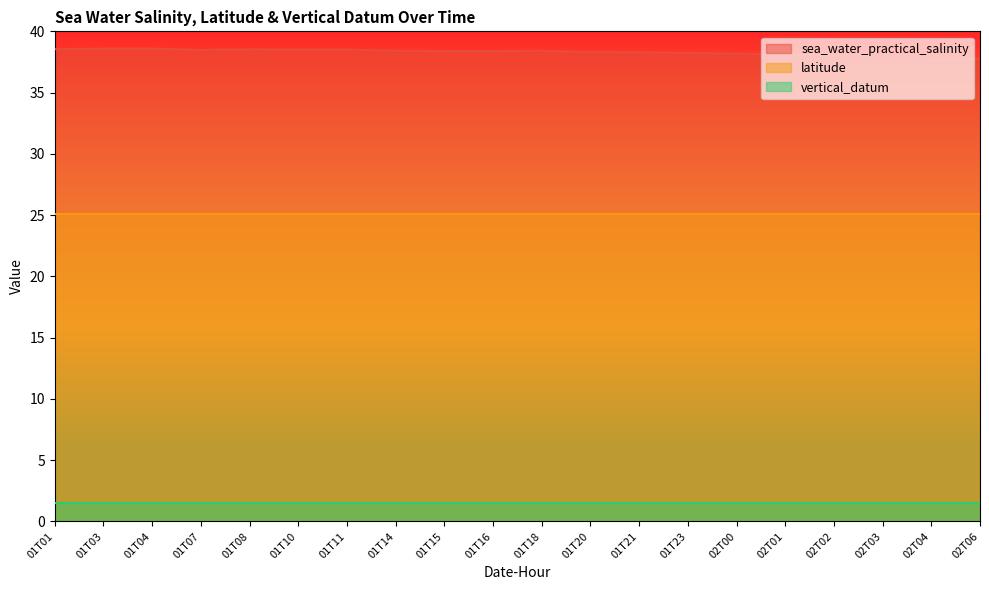

At 01T23, list the series in order from smallest to largest.

vertical_datum, latitude, sea_water_practical_salinity